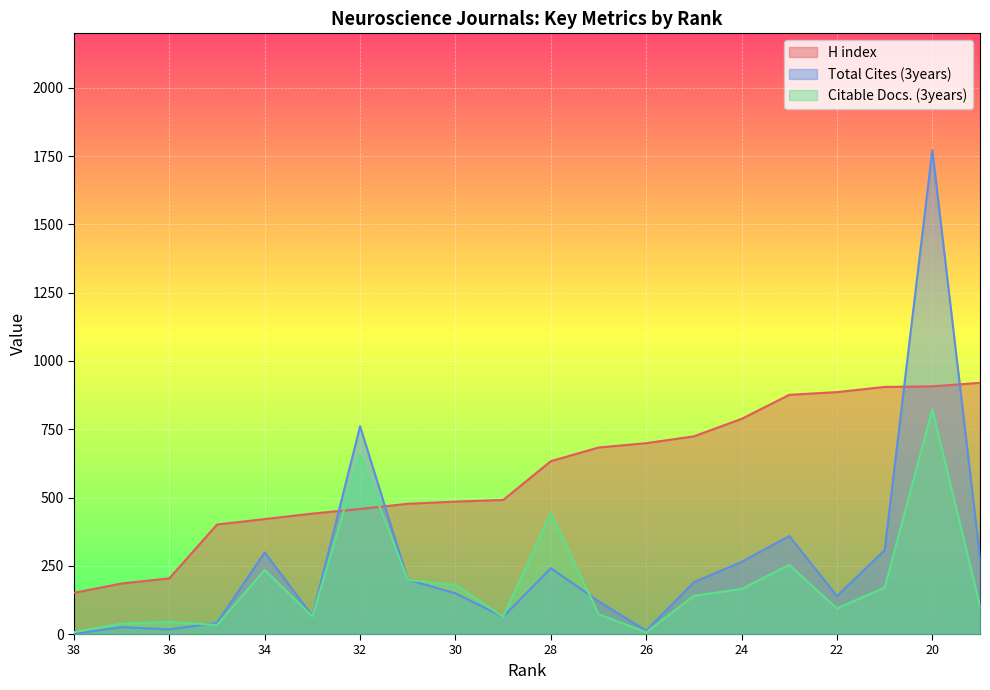

Which series ends up on top after the final intersection of Total Cites (3years) and Citable Docs. (3years)?

Total Cites (3years)